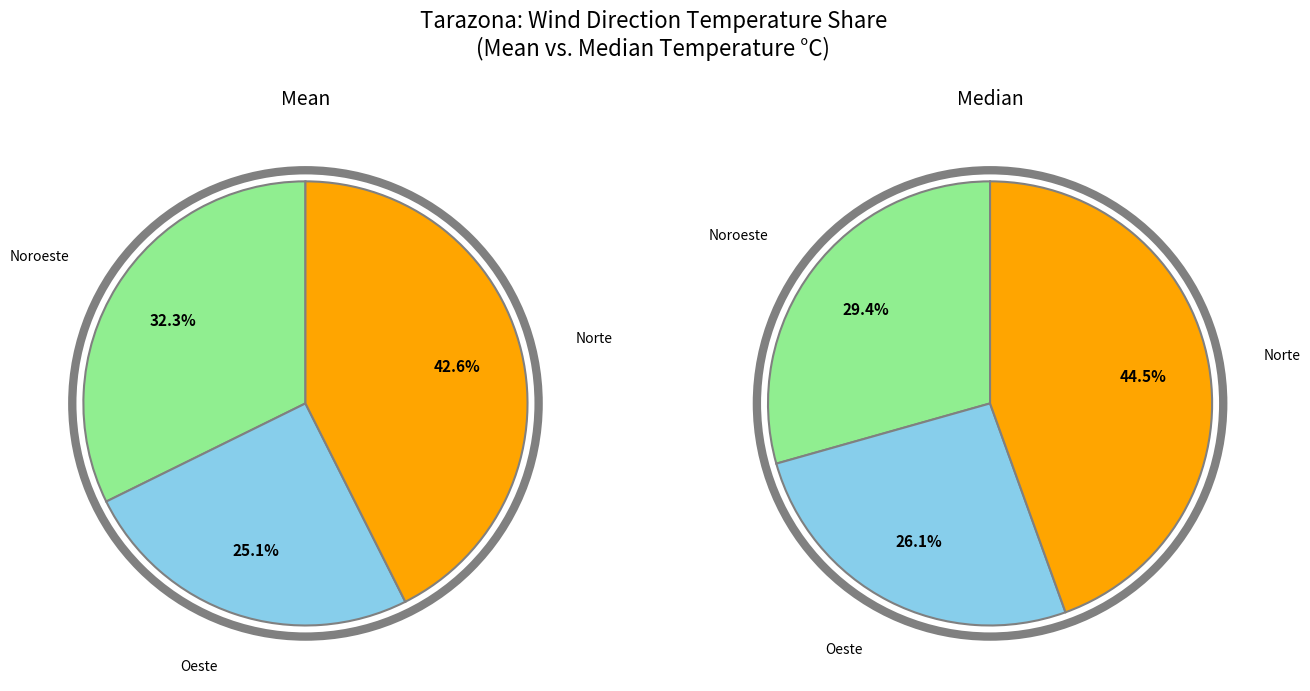

Rank the categories by value from lowest to highest.

Oeste, Noroeste, Norte